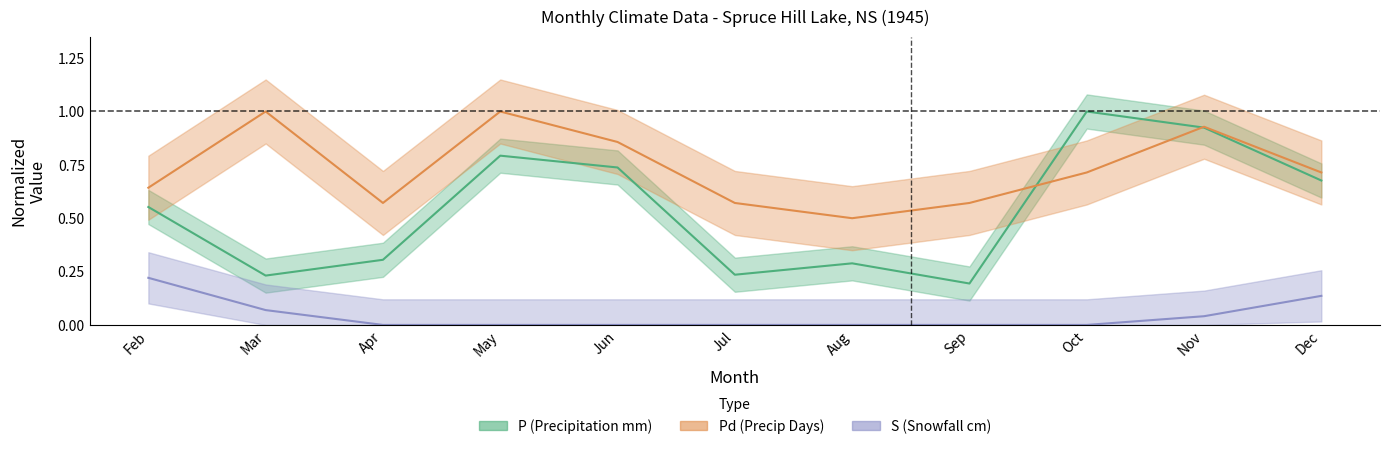

What are all the series names shown in the legend?

P, S, Pd